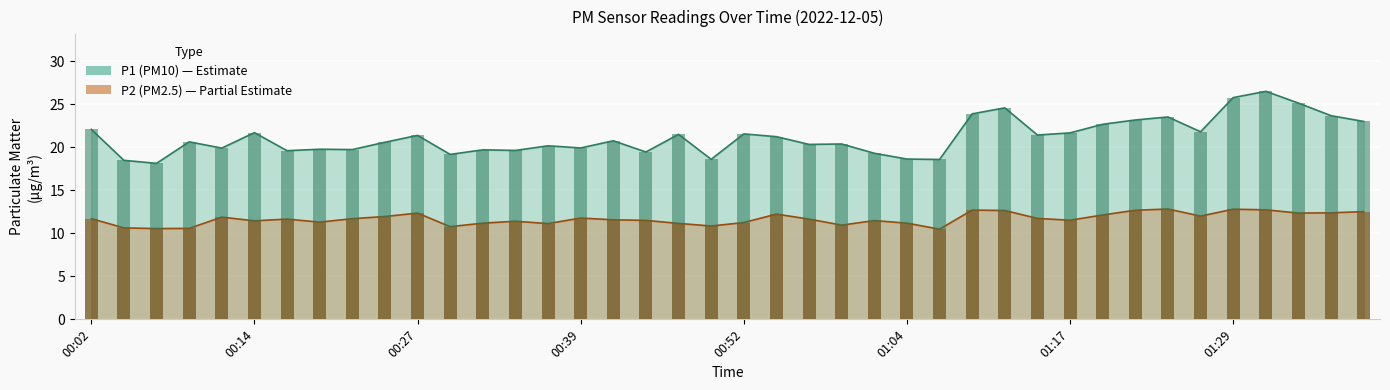

At which label does P2 reach its peak?

01:24